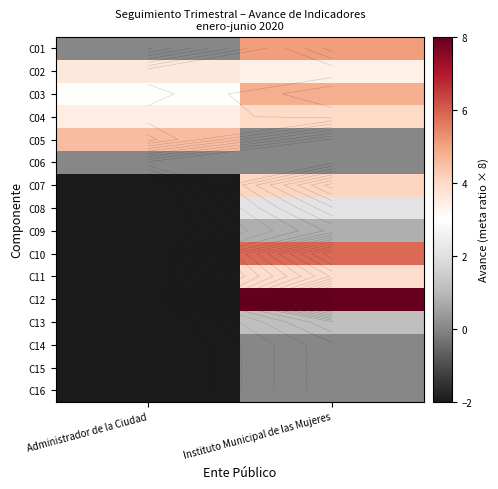

What is the total value across all series at Administrador de la Ciudad?

-15.4